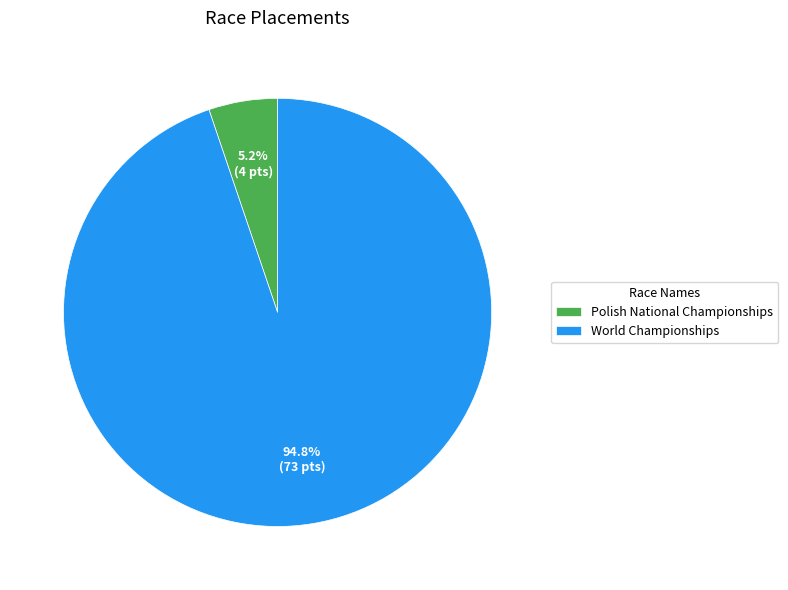

True or false: Polish National Championships accounts for 1% of the total.

False